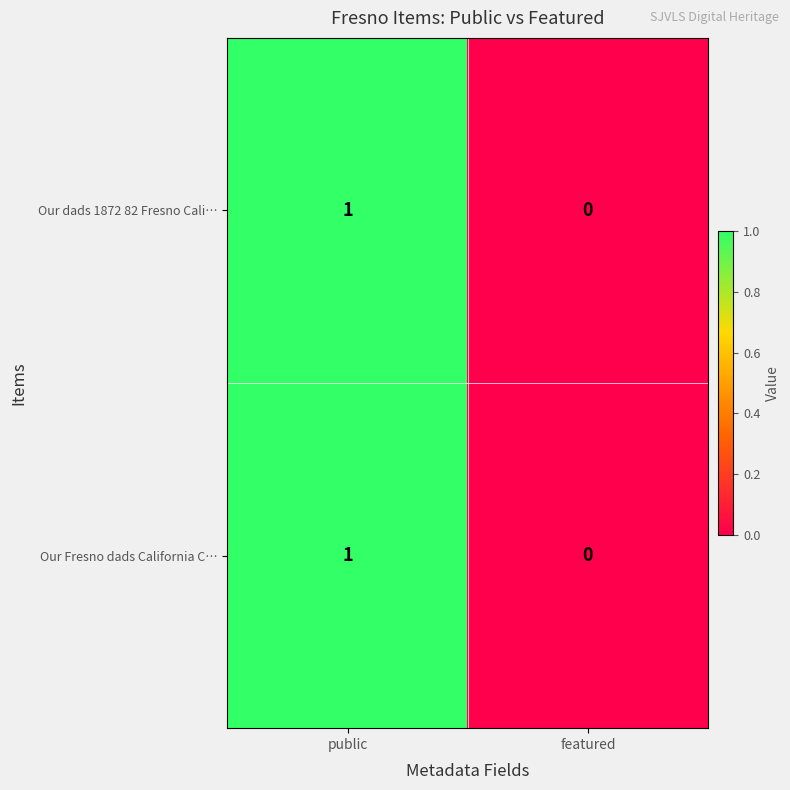

Where is Our Fresno dads California C… nearest to the value 0?

featured